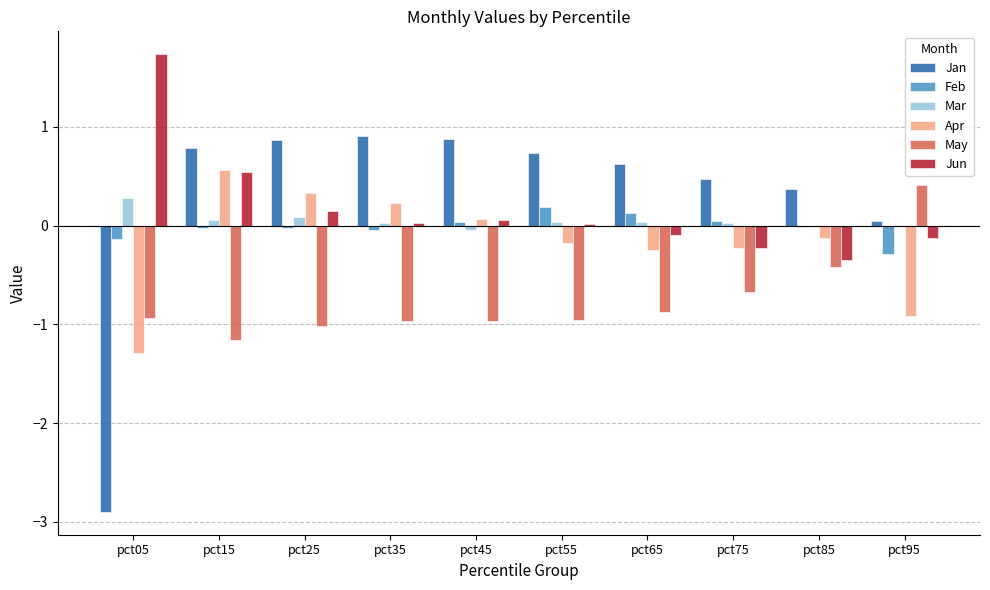

The value of Feb at pct45 is 0.0. True or false?

True